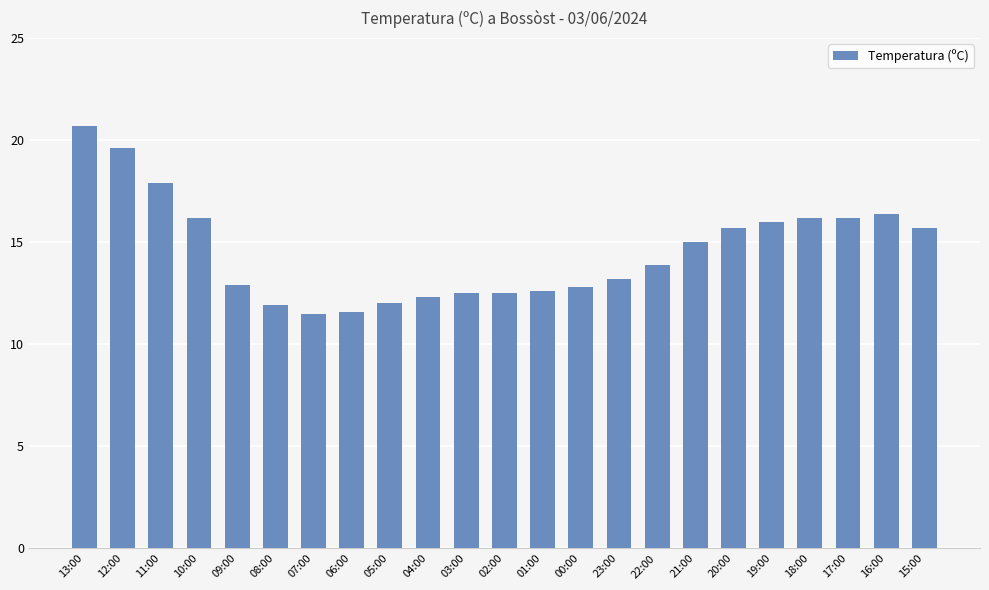

What is the maximum value shown in the chart?

20.7